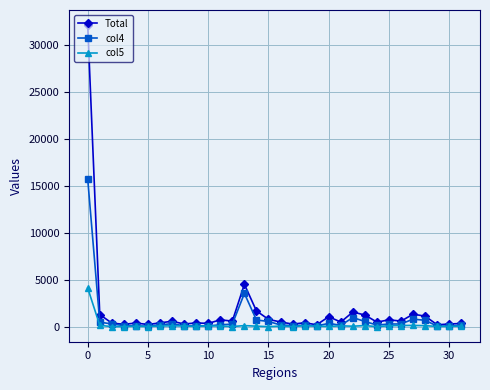

Rank the series by their maximum value, from highest to lowest.

Total, col4, col5